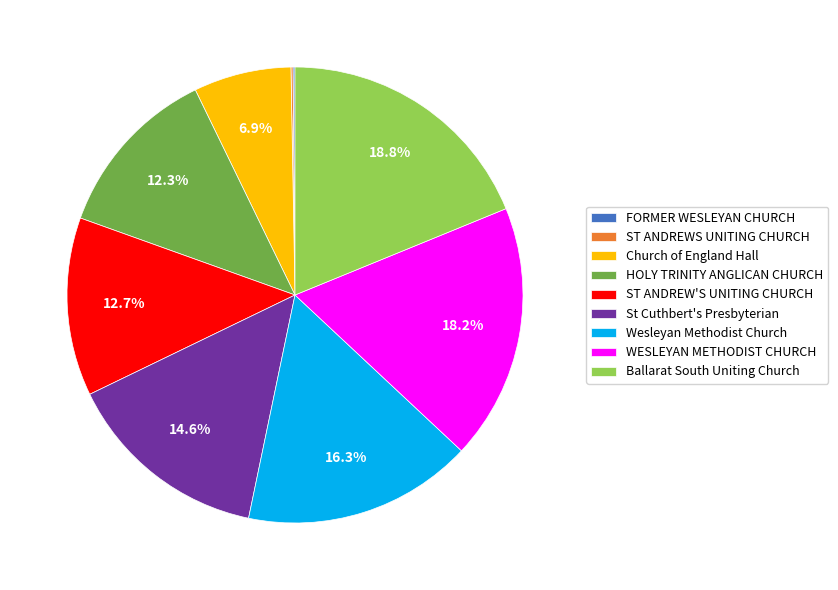

Which has a higher value, Ballarat South Uniting Church or ST ANDREW'S UNITING CHURCH?

Ballarat South Uniting Church